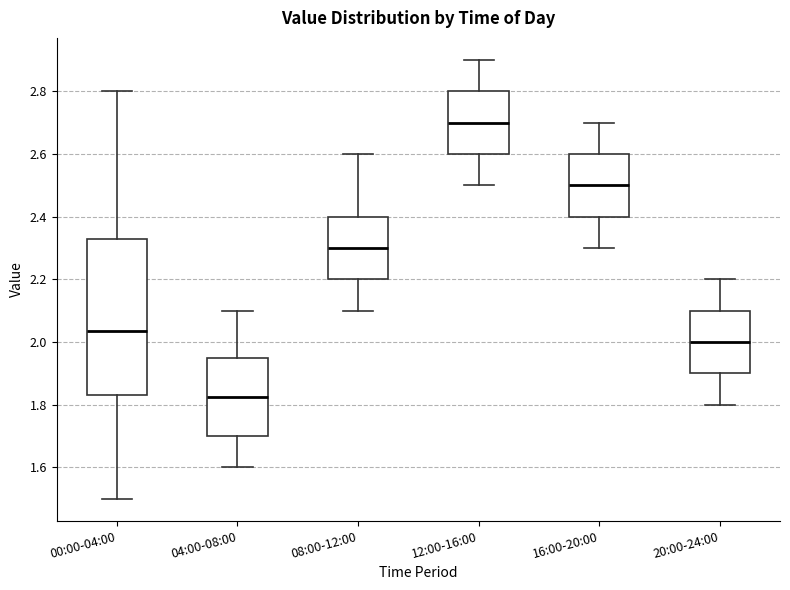

Which box's median line is the lowest?

04:00-08:00